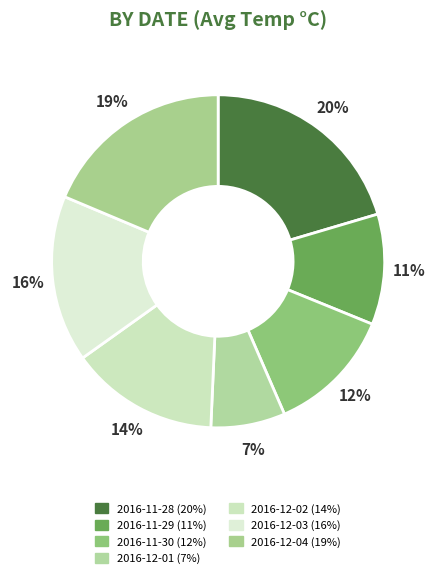

To the nearest percent, what percentage of the pie is 2016-11-30?

12%